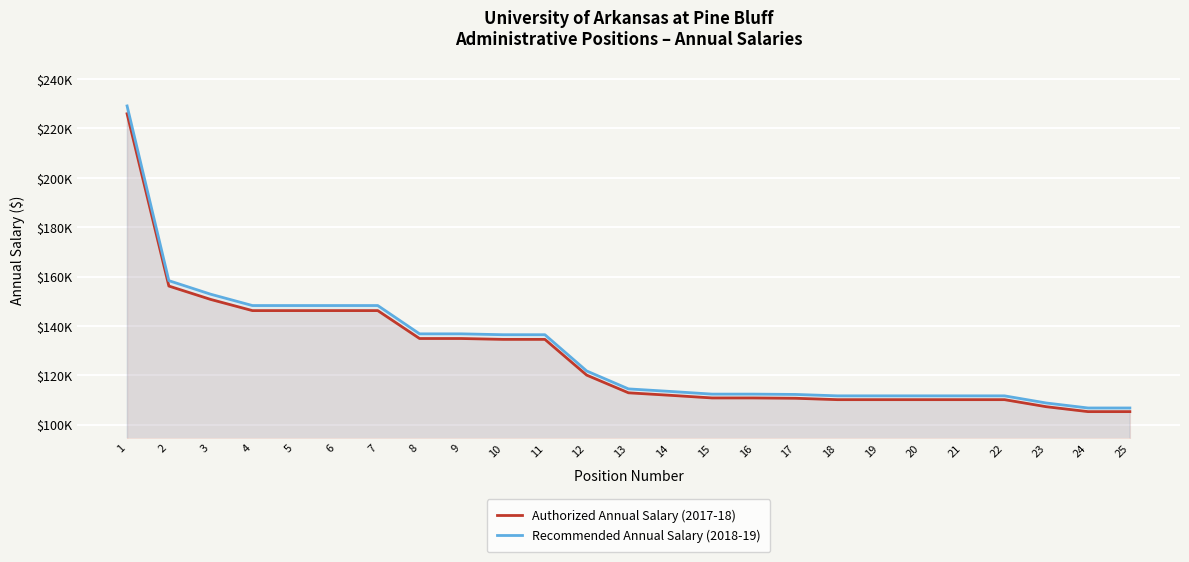

Where is the first local maximum for Recommended Annual Salary (2018-19)?

7